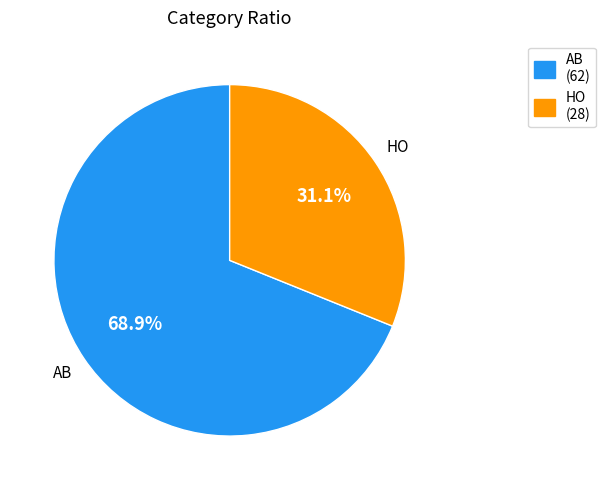

Rank the categories by value from lowest to highest.

HO, AB